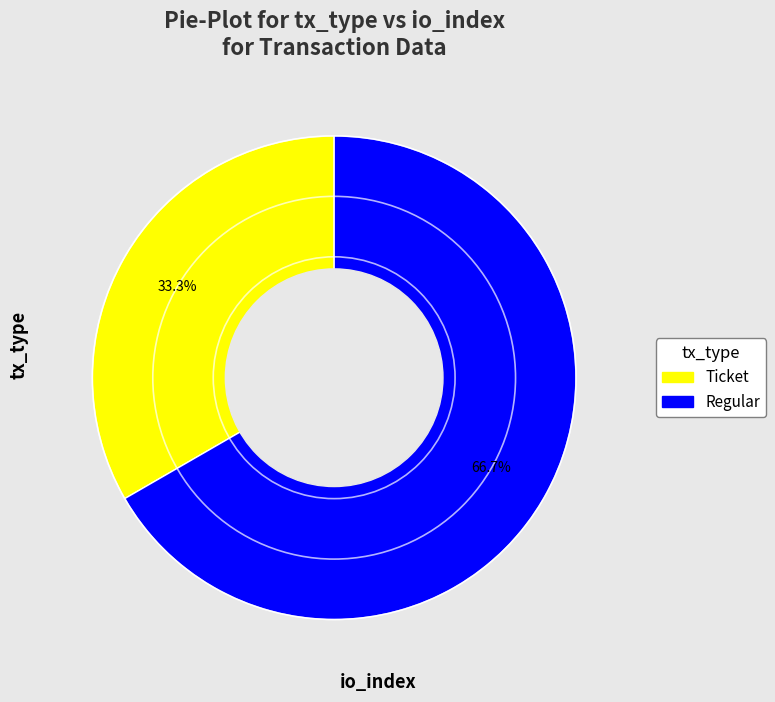

Between Ticket and Regular, which is larger?

Regular